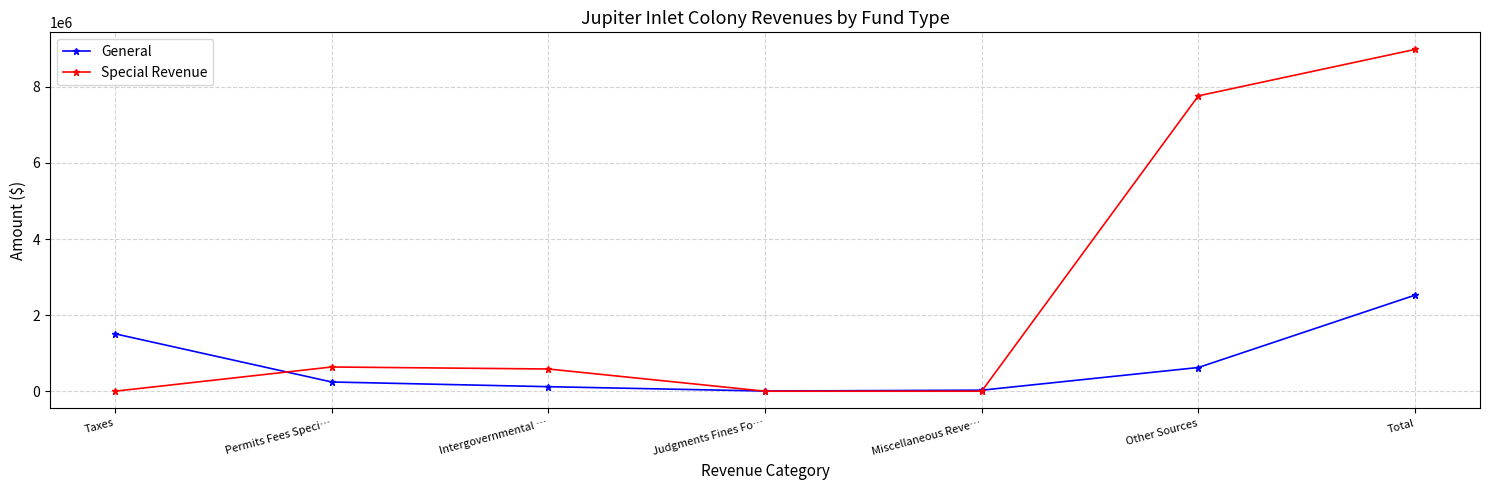

What is the lowest value of the General series?

4592